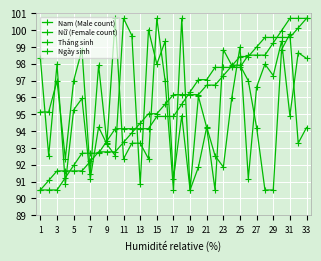

What is the greatest value displayed?

100.7